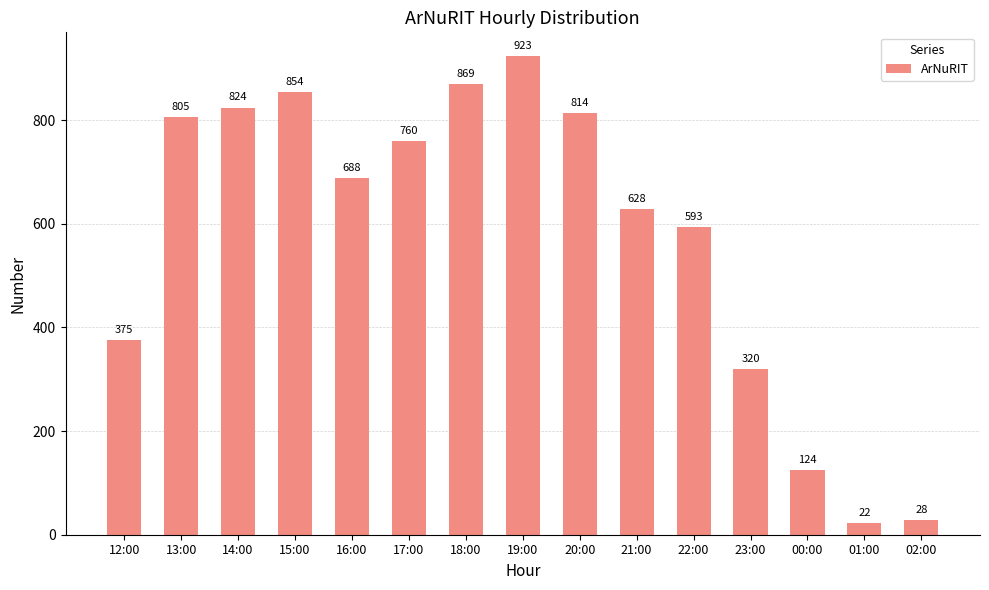

Reading right to left, list all the values displayed in this chart.

02:00=28	01:00=22	00:00=124	23:00=320	22:00=593	21:00=628	20:00=814	19:00=923	18:00=869	17:00=760	16:00=688	15:00=854	14:00=824	13:00=805	12:00=375